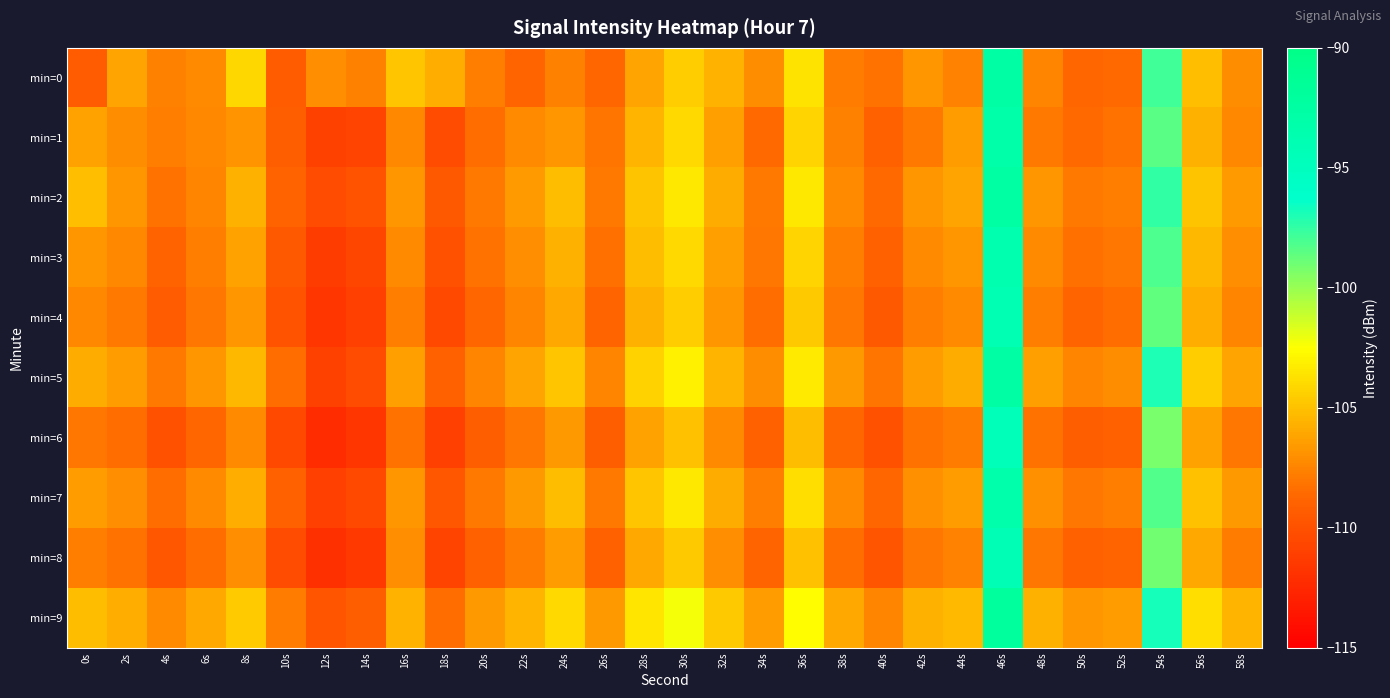

Reading right to left, what are all the values shown in this chart?

min=0: 58s=-107.2	56s=-105.1	54s=-97.8	52s=-108.6	50s=-108.7	48s=-107.4	46s=-92.7	44s=-107.6	42s=-106.8	40s=-108.2	38s=-107.8	36s=-103.6	34s=-107.1	32s=-105.6	30s=-104.5	28s=-106.2	26s=-108.7	24s=-107.6	22s=-108.8	20s=-107.8	18s=-105.7	16s=-104.8	14s=-107.6	12s=-107.1	10s=-109.3	8s=-104.1	6s=-107.2	4s=-107.7	2s=-106.1	0s=-109.4
min=1: 58s=-107.3	56s=-105.7	54s=-98.5	52s=-108.2	50s=-108.6	48s=-107.9	46s=-93.1	44s=-106.5	42s=-107.9	40s=-109.1	38s=-107.7	36s=-104.2	34s=-108.6	32s=-106.3	30s=-104.0	28s=-105.5	26s=-108.1	24s=-106.8	22s=-107.2	20s=-108.5	18s=-110.2	16s=-107.4	14s=-110.8	12s=-111.0	10s=-109.2	8s=-106.9	6s=-107.3	4s=-107.7	2s=-107.1	0s=-106.2
min=2: 58s=-106.6	56s=-104.9	54s=-97.5	52s=-107.7	50s=-107.9	48s=-106.8	46s=-92.5	44s=-106.1	42s=-106.8	40s=-108.6	38s=-107.2	36s=-103.5	34s=-107.9	32s=-105.9	30s=-103.5	28s=-104.9	26s=-107.9	24s=-105.2	22s=-106.6	20s=-107.9	18s=-109.5	16s=-106.8	14s=-109.9	12s=-110.2	10s=-108.9	8s=-105.7	6s=-107.5	4s=-108.2	2s=-106.8	0s=-105.1
min=3: 58s=-107.0	56s=-105.3	54s=-98.1	52s=-108.0	50s=-108.3	48s=-107.2	46s=-93.6	44s=-106.8	42s=-107.2	40s=-109.0	38s=-107.7	36s=-104.2	34s=-108.0	32s=-106.3	30s=-104.0	28s=-105.2	26s=-108.3	24s=-105.7	22s=-107.0	20s=-108.2	18s=-110.0	16s=-107.2	14s=-110.7	12s=-111.2	10s=-109.5	8s=-106.2	6s=-107.7	4s=-108.9	2s=-107.3	0s=-106.8
min=4: 58s=-107.5	56s=-105.8	54s=-98.7	52s=-108.5	50s=-108.8	48s=-107.7	46s=-94.0	44s=-107.2	42s=-107.7	40s=-109.5	38s=-108.0	36s=-104.7	34s=-108.5	32s=-106.8	30s=-104.5	28s=-105.7	26s=-108.8	24s=-106.0	22s=-107.5	20s=-108.7	18s=-110.5	16s=-107.7	14s=-111.0	12s=-111.7	10s=-109.9	8s=-106.8	6s=-108.0	4s=-109.3	2s=-107.9	0s=-107.3
min=5: 58s=-106.1	56s=-104.5	54s=-97.0	52s=-107.1	50s=-107.5	48s=-106.3	46s=-92.8	44s=-105.9	42s=-106.5	40s=-108.1	38s=-106.7	36s=-103.3	34s=-107.1	32s=-105.5	30s=-103.0	28s=-104.3	26s=-107.5	24s=-104.8	22s=-106.1	20s=-107.5	18s=-109.1	16s=-106.3	14s=-110.2	12s=-110.9	10s=-108.5	8s=-105.3	6s=-106.8	4s=-107.9	2s=-106.5	0s=-105.9
min=6: 58s=-108.0	56s=-106.2	54s=-99.2	52s=-109.0	50s=-109.2	48s=-108.2	46s=-94.5	44s=-107.8	42s=-108.2	40s=-110.0	38s=-108.7	36s=-105.2	34s=-109.0	32s=-107.2	30s=-105.0	28s=-106.2	26s=-109.2	24s=-106.7	22s=-108.0	20s=-109.2	18s=-111.0	16s=-108.2	14s=-111.7	12s=-112.2	10s=-110.5	8s=-107.2	6s=-108.7	4s=-110.0	2s=-108.5	0s=-108.0
min=7: 58s=-106.7	56s=-105.0	54s=-98.2	52s=-107.7	50s=-108.0	48s=-106.9	46s=-93.2	44s=-106.5	42s=-106.9	40s=-108.7	38s=-107.2	36s=-103.8	34s=-107.7	32s=-105.9	30s=-103.5	28s=-104.8	26s=-107.9	24s=-105.2	22s=-106.7	20s=-107.9	18s=-109.7	16s=-106.8	14s=-110.5	12s=-111.0	10s=-109.0	8s=-105.8	6s=-107.2	4s=-108.5	2s=-107.0	0s=-106.5
min=8: 58s=-107.8	56s=-106.0	54s=-99.0	52s=-108.8	50s=-109.0	48s=-108.0	46s=-94.2	44s=-107.6	42s=-108.0	40s=-109.8	38s=-108.5	36s=-105.0	34s=-108.8	32s=-107.0	30s=-104.7	28s=-106.0	26s=-109.0	24s=-106.5	22s=-107.8	20s=-109.0	18s=-110.8	16s=-107.0	14s=-111.5	12s=-112.0	10s=-110.2	8s=-107.0	6s=-108.5	4s=-109.7	2s=-108.2	0s=-107.7
min=9: 58s=-105.5	56s=-103.8	54s=-96.8	52s=-106.5	50s=-106.8	48s=-105.7	46s=-92.0	44s=-105.2	42s=-105.7	40s=-107.5	38s=-106.0	36s=-102.6	34s=-106.5	32s=-104.7	30s=-102.2	28s=-103.6	26s=-106.7	24s=-104.0	22s=-105.5	20s=-106.7	18s=-108.5	16s=-105.6	14s=-109.2	12s=-109.8	10s=-107.8	8s=-104.6	6s=-106.0	4s=-107.2	2s=-105.8	0s=-105.2